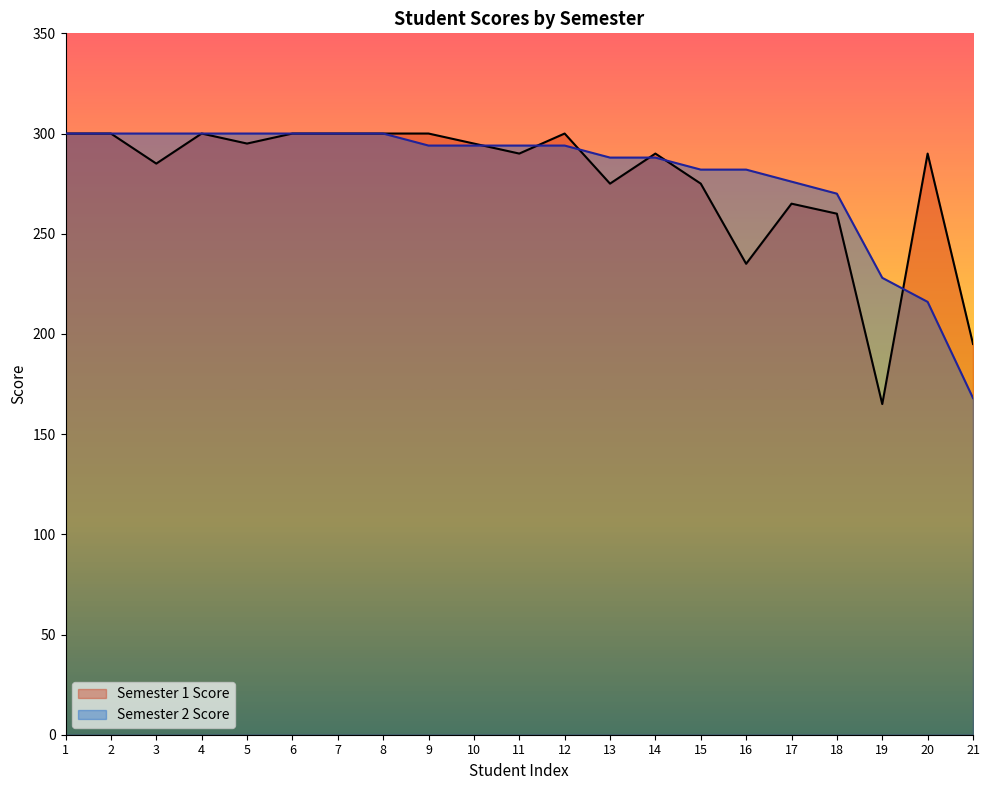

Read the Semester 2 Score value at 13, to the nearest 50.

300